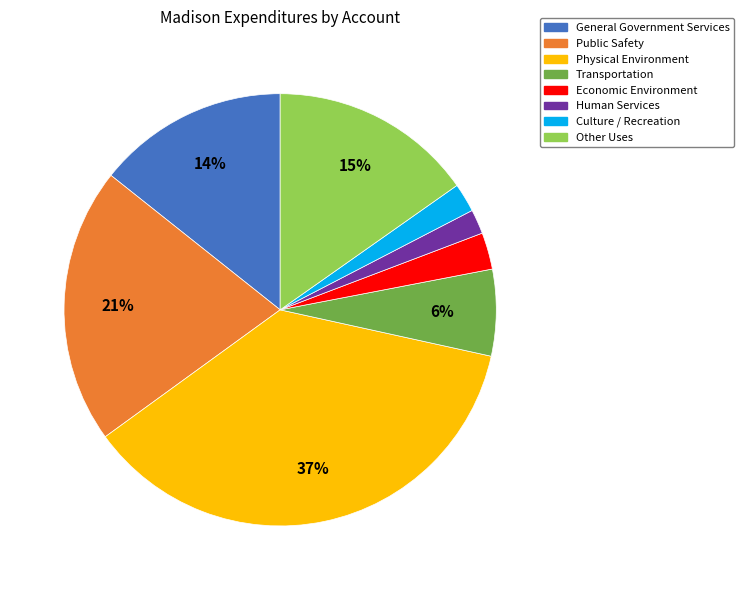

What percentage is the Economic Environment slice, to the nearest percent?

3%